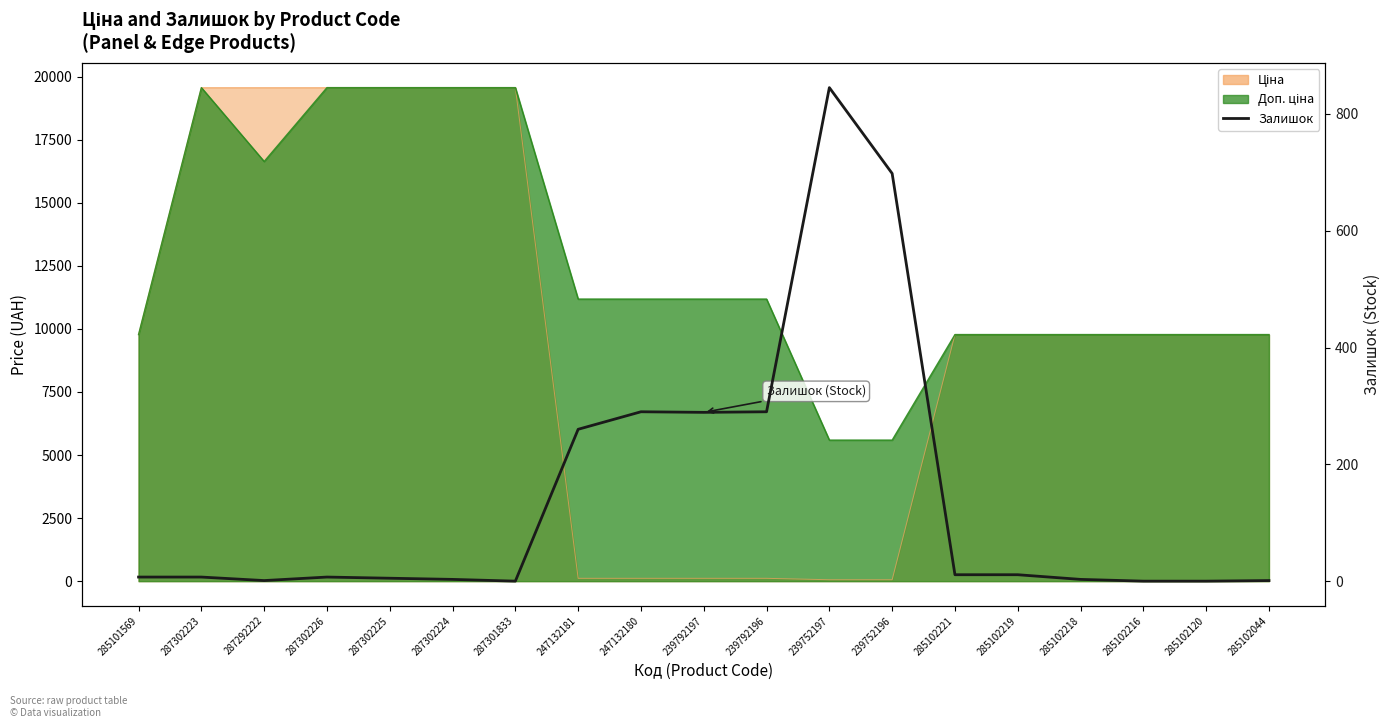

The value at 287302223 is 7. True or false?

True